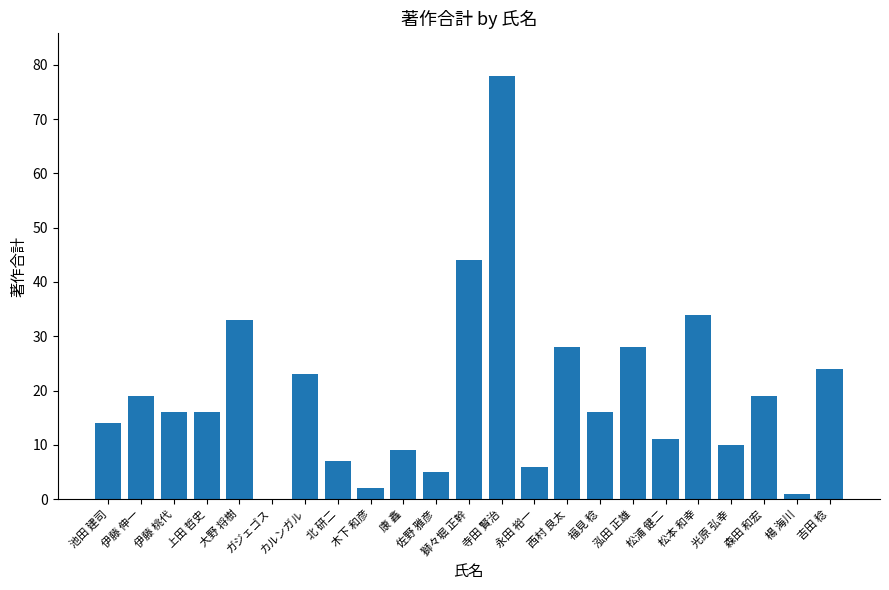

How many distinct data groups are displayed?

1